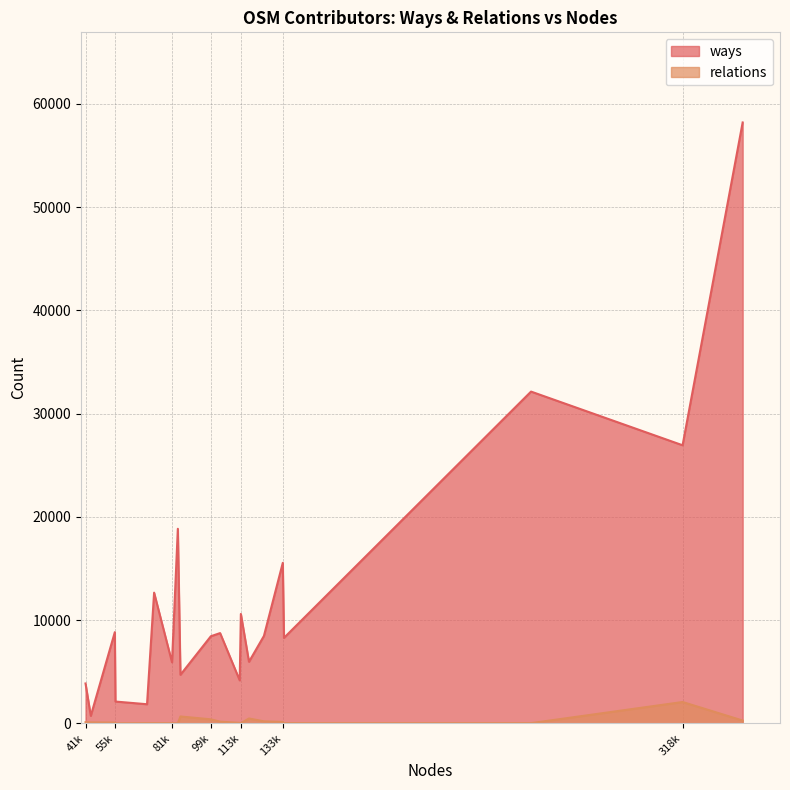

True or false: ways and relations cross at least once.

False